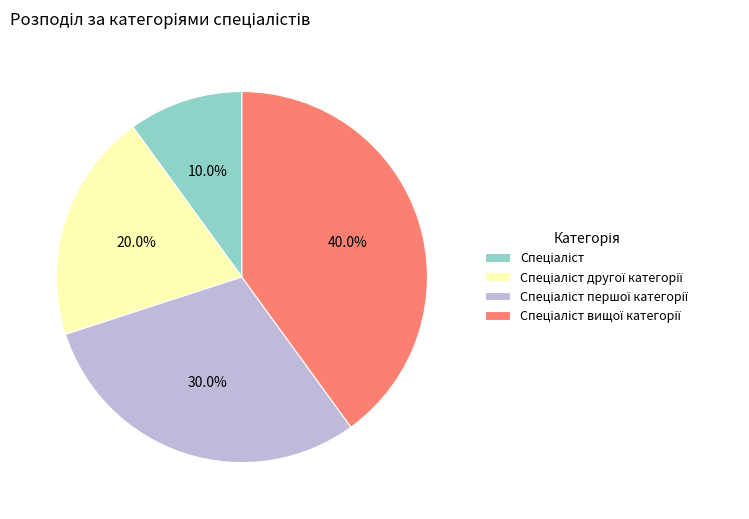

Is there any slice that represents more than half of the pie?

No